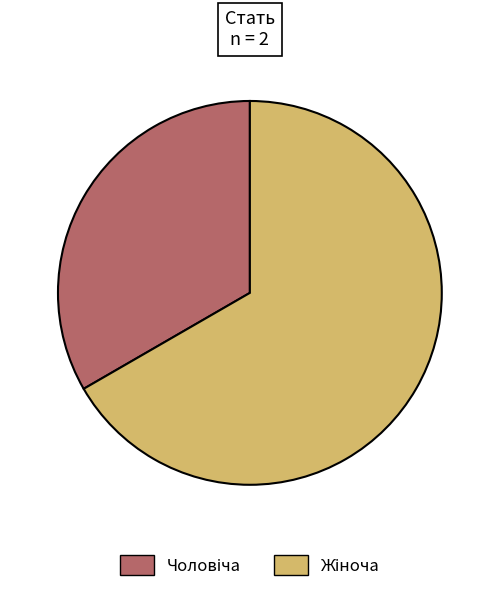

Is there a majority slice in this chart?

Yes